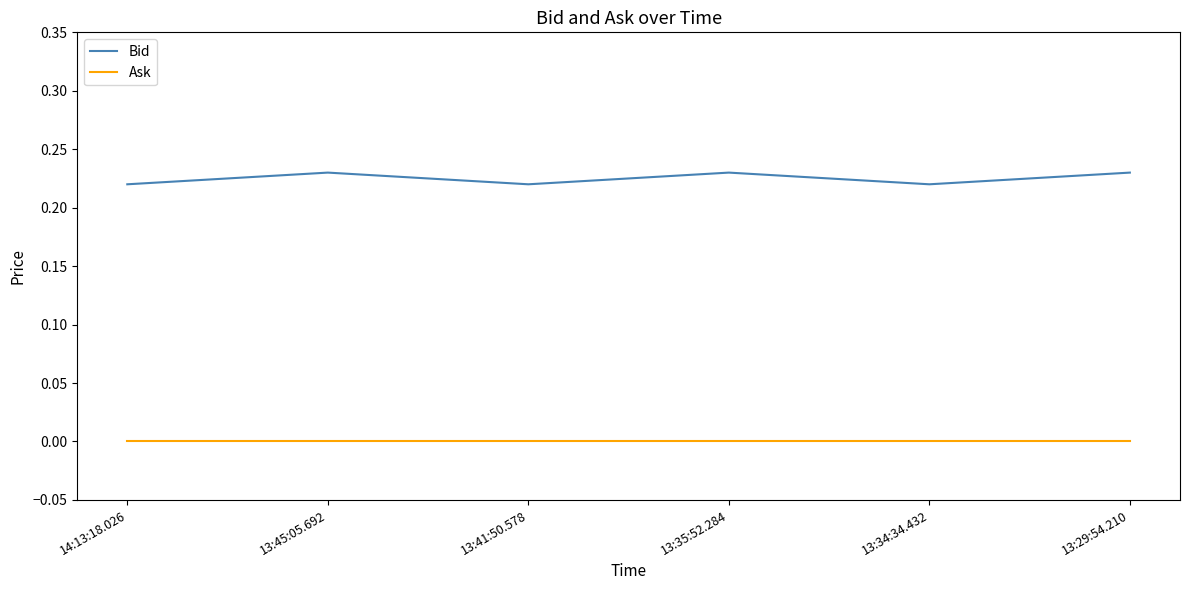

True or false: Bid and Ask cross at least once.

False